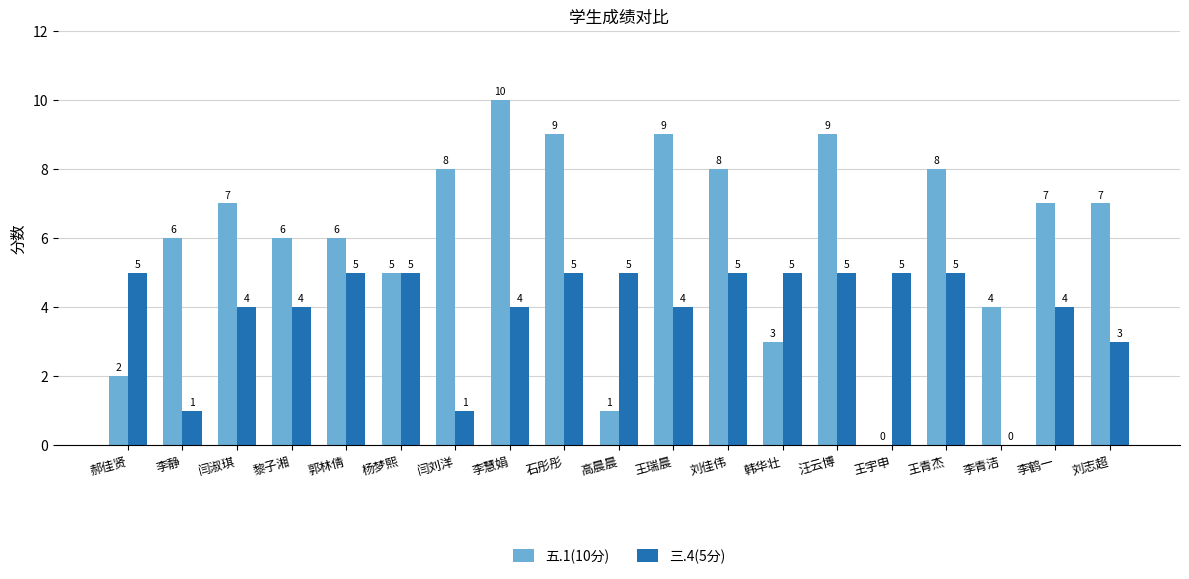

How many 五.1(10分) values are between 4 and 8?

11